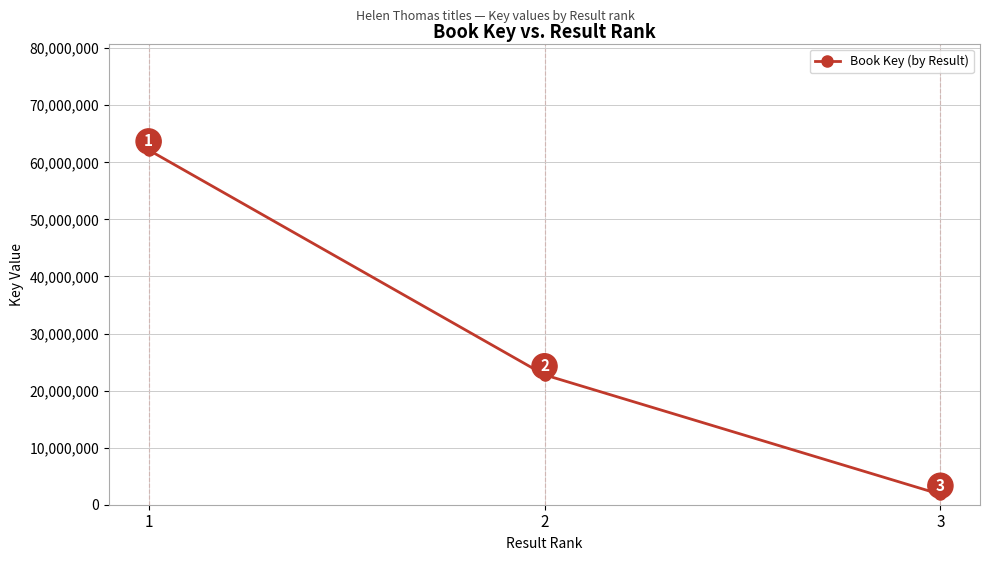

Is it true that the value at 2 is 22758523?

True